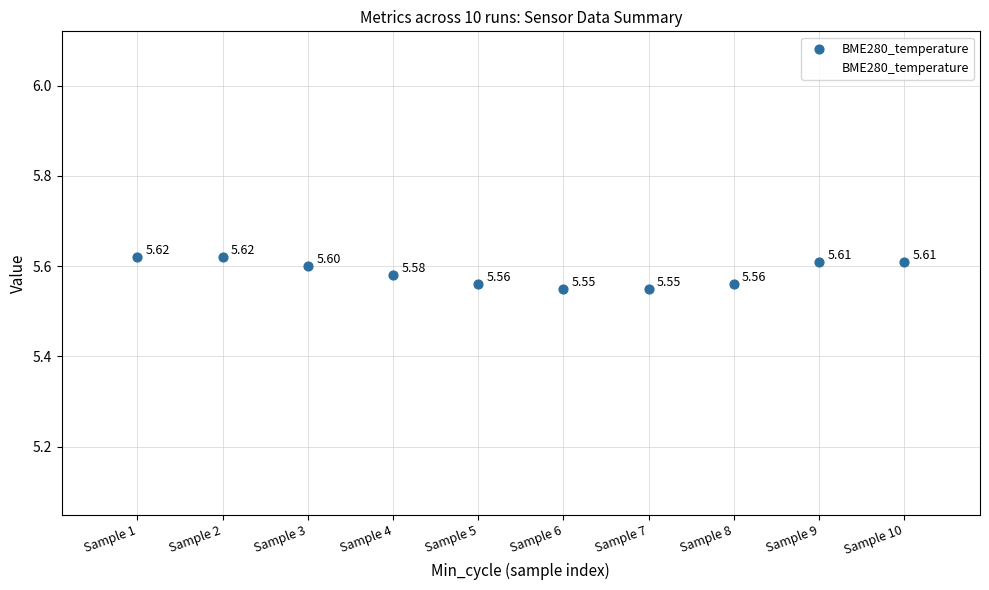

Count the number of points in this scatter plot.

10